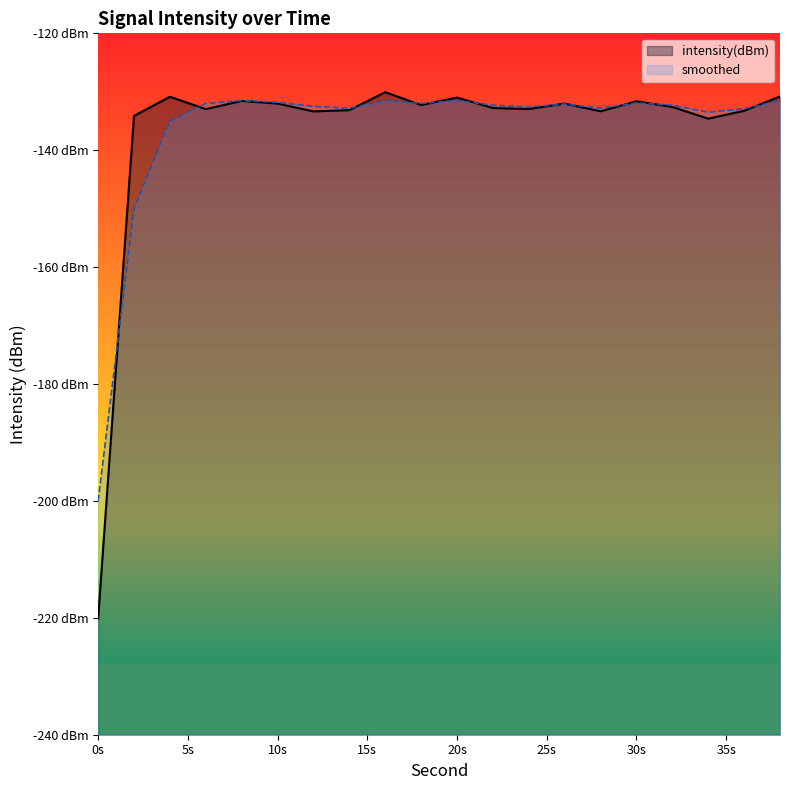

Which series has the largest total across all categories?

smoothed